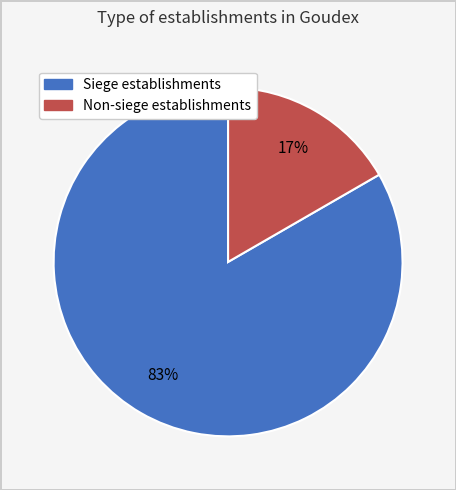

To the nearest percent, what is the average slice percentage?

50%